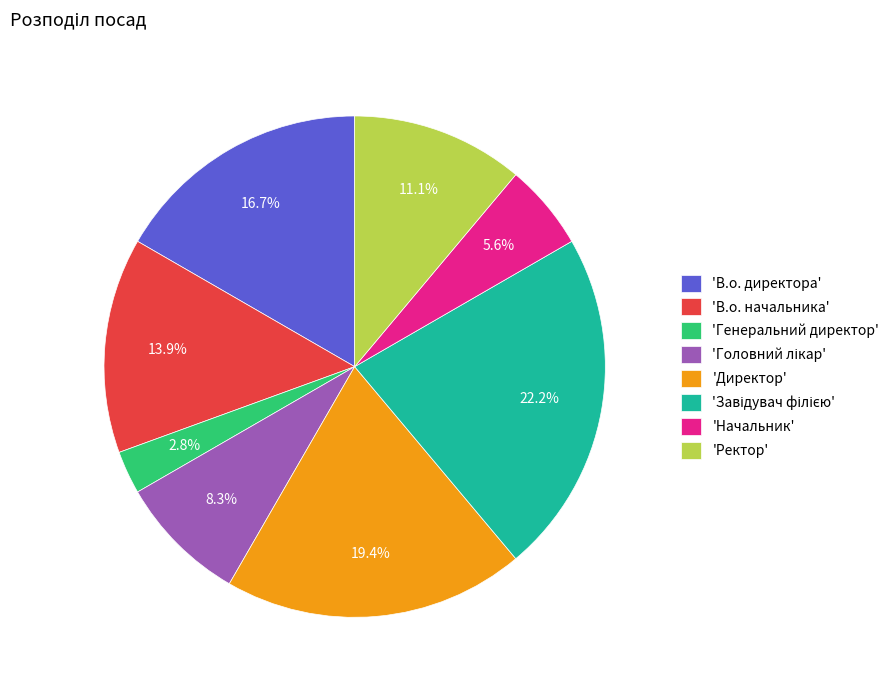

How much of the chart is everything except 'Директор'?

80.6%